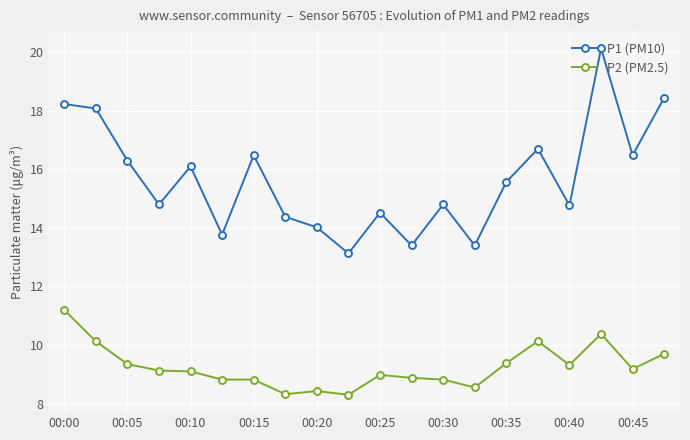

True or false: P2 (PM2.5) has more than 2 interior local peaks.

True